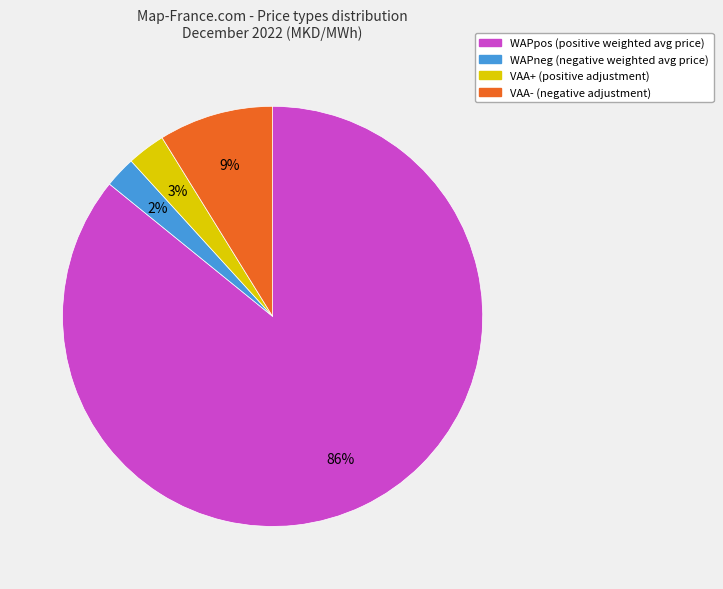

To the nearest percent, what is the average slice percentage?

25%